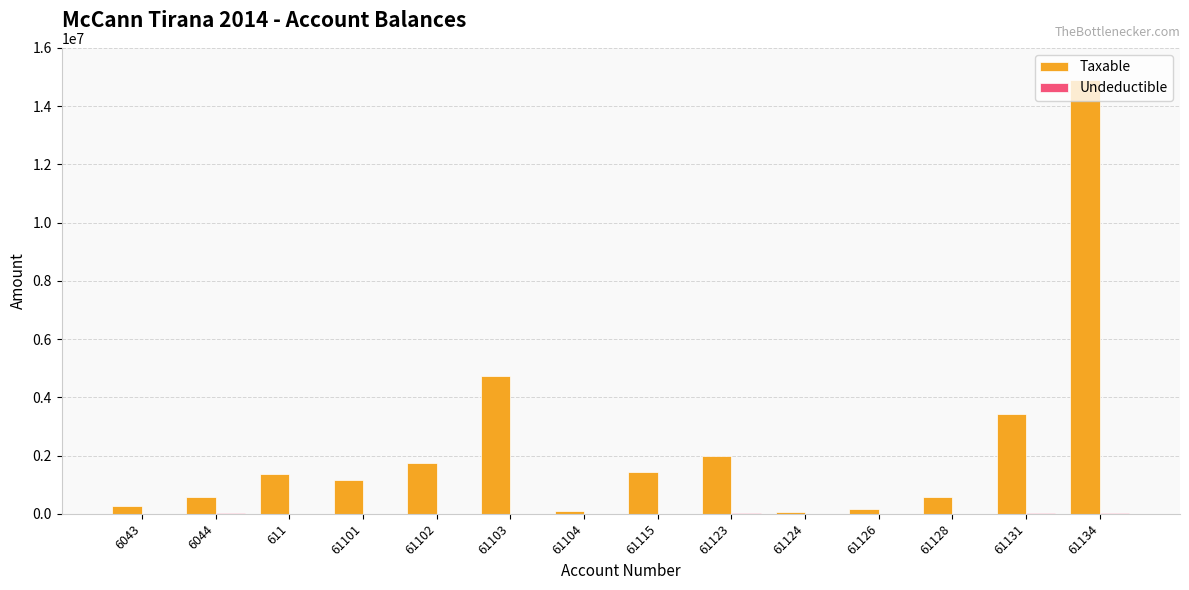

Which series has the largest total across all categories?

Taxable